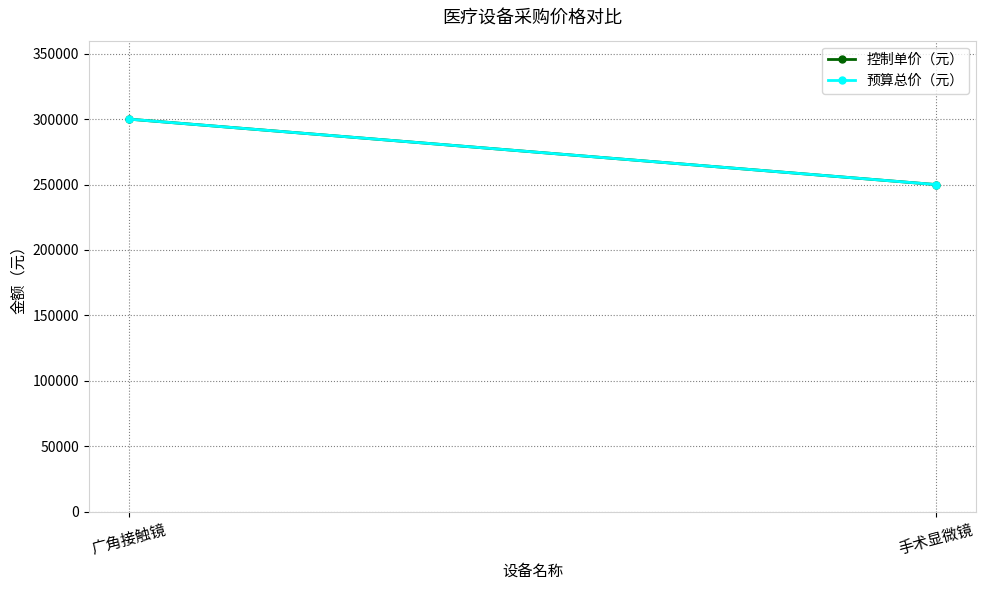

Which series has the largest total across all categories?

控制单价（元）